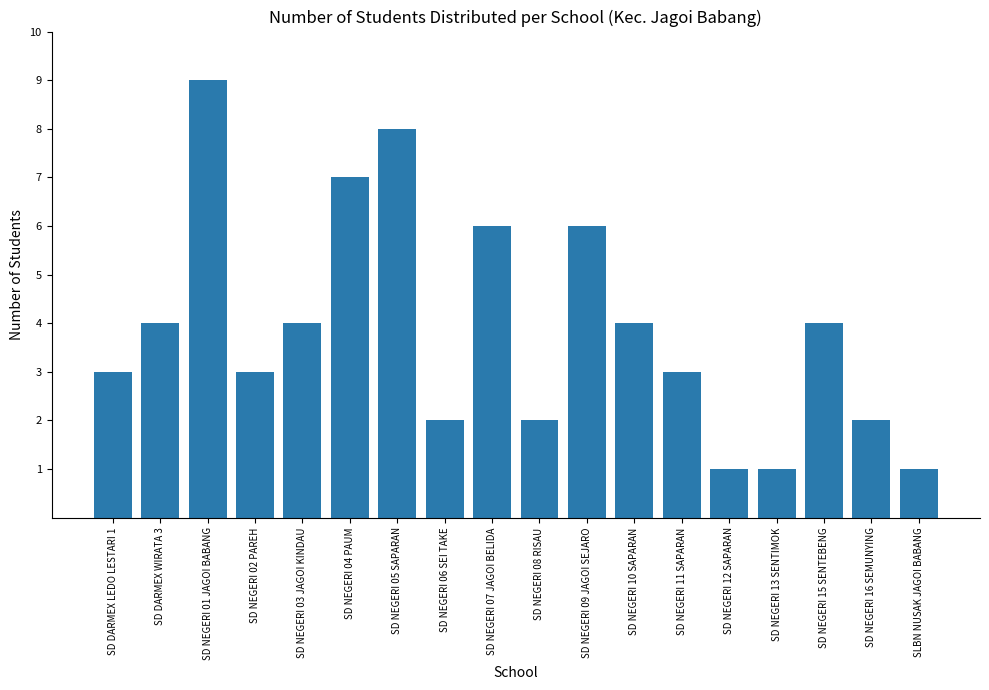

What is the ratio of the value at SD NEGERI 08 RISAU to the value at SD NEGERI 13 SENTIMOK?

2.0